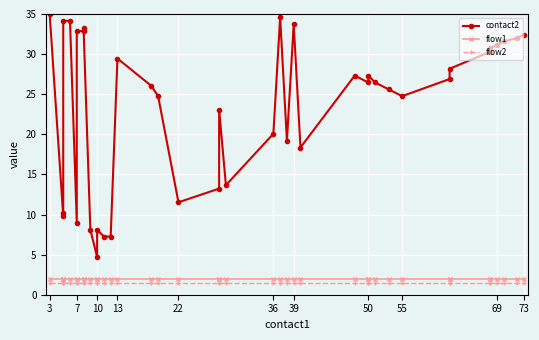

Which category has the lowest value across all series?

3